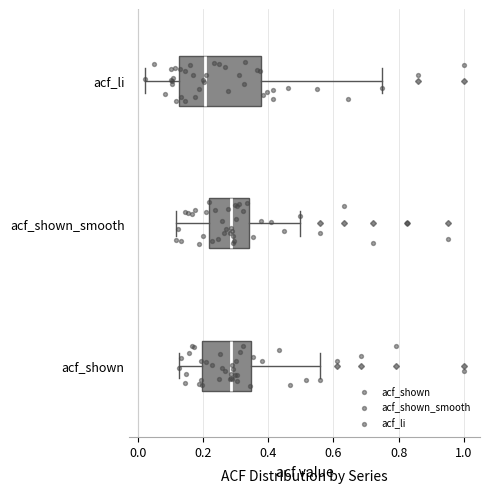

Reading bottom to top, transcribe this box plot: for each box, give where its median line is, the range the box spans, and where its two whiskers end, as read against the x-axis. The values are not printed on the chart, so give them approximately, as read against the axis.

acf_shown: median 0.28, box 0.20 to 0.34, whiskers 0.12 to 0.56
acf_shown_smooth: median 0.28, box 0.22 to 0.34, whiskers 0.12 to 0.50
acf_li: median 0.20, box 0.12 to 0.38, whiskers 0.02 to 0.74